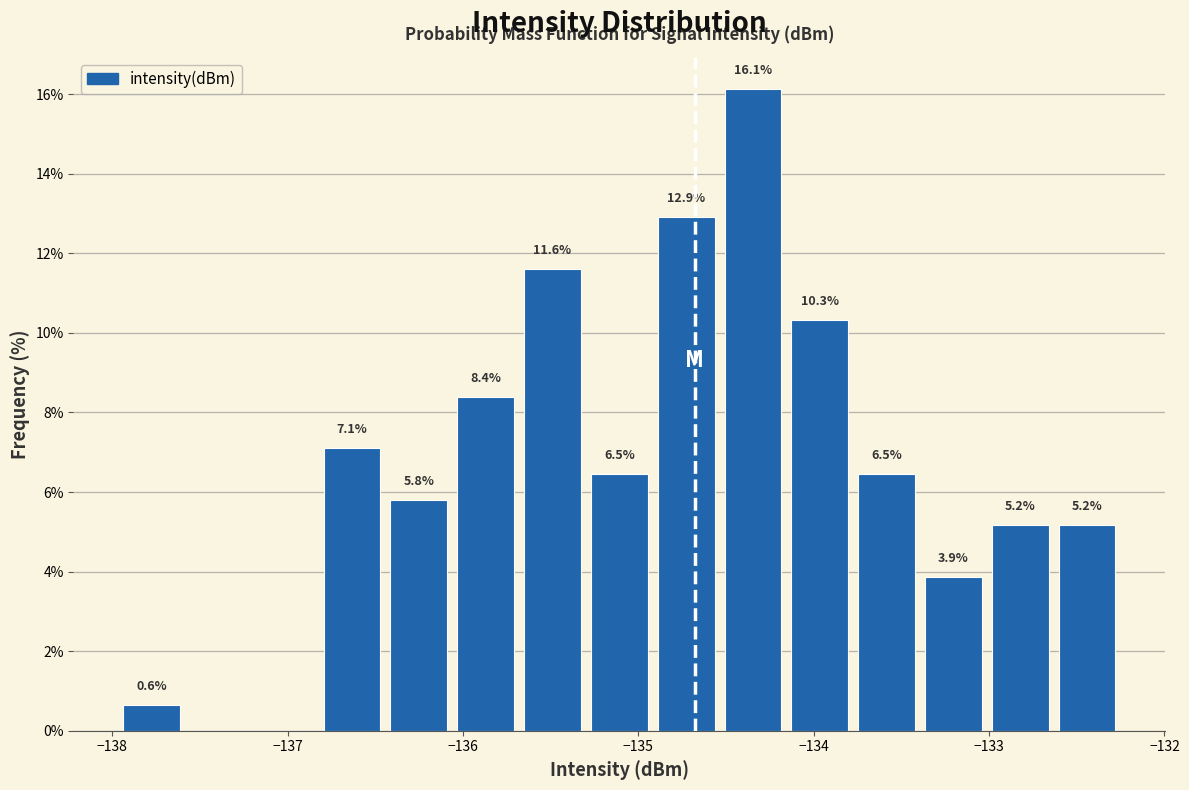

Read against the x-axis, roughly where is the centre of the tallest bar?

-134.3